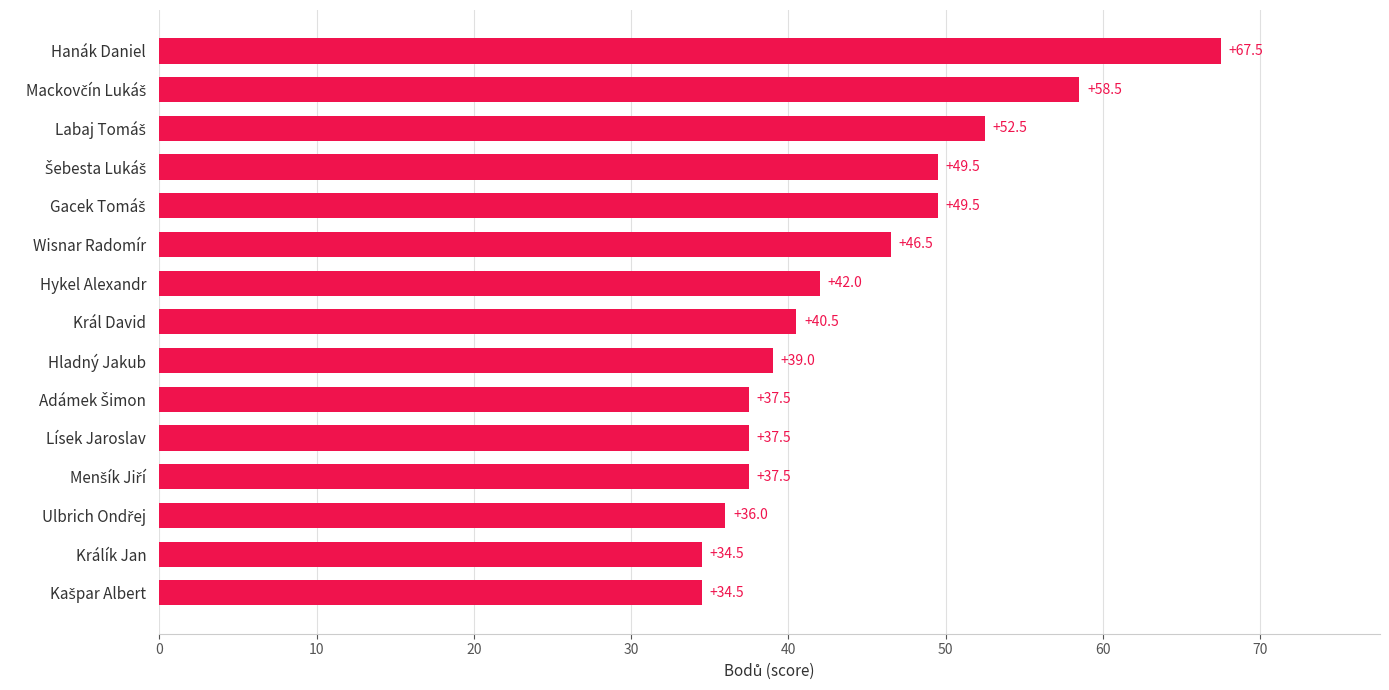

The chart shows a value of 42.0 at Hykel Alexandr. True or false?

True